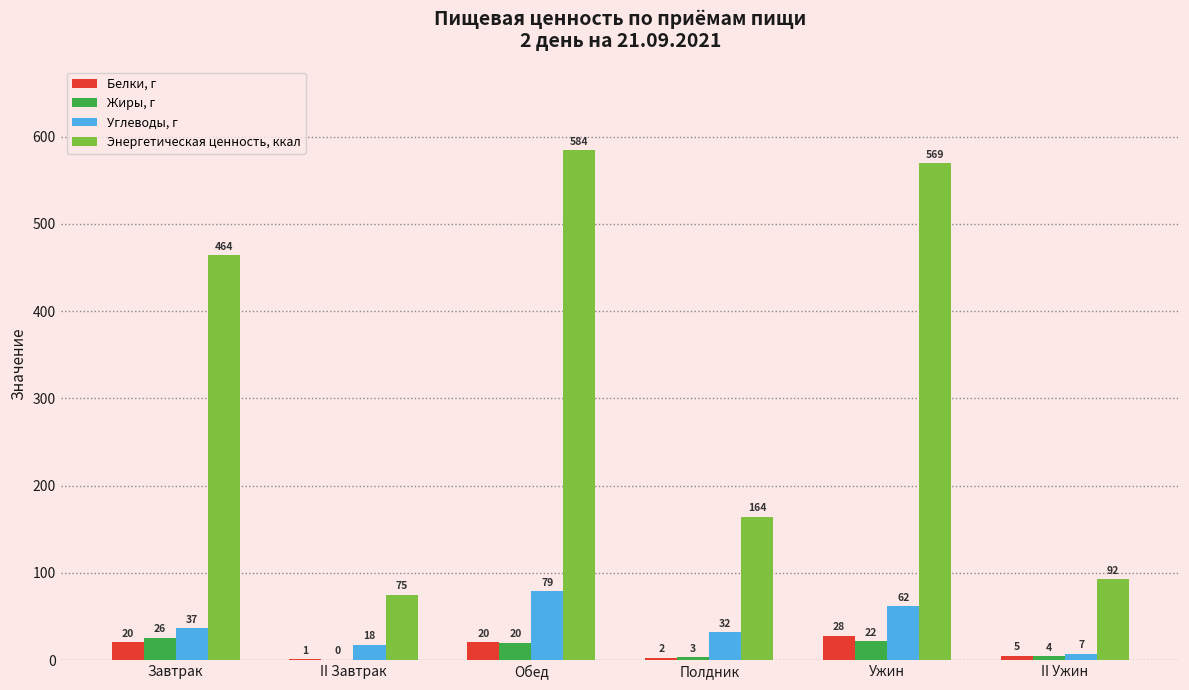

At which category is the sum across all series the highest?

Обед